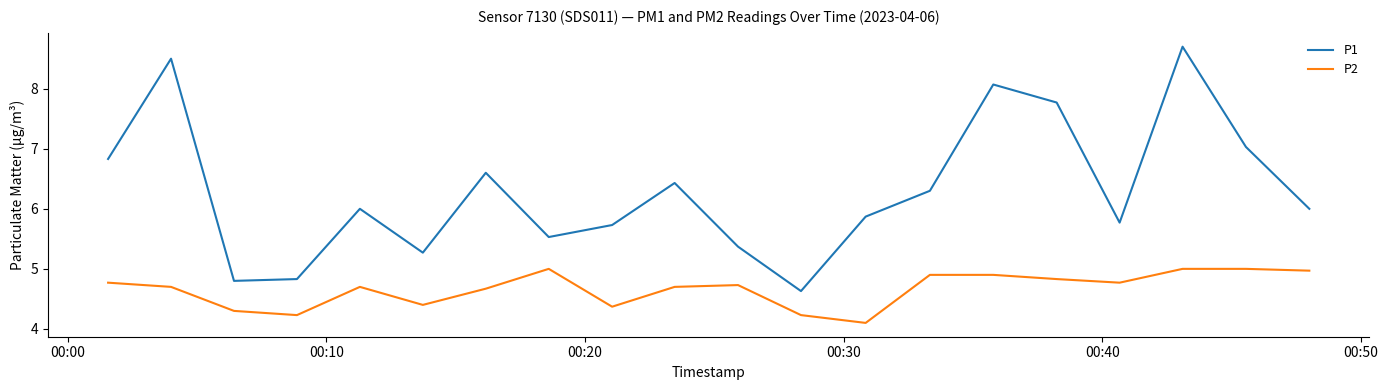

Does the chart have visible grid lines?

No